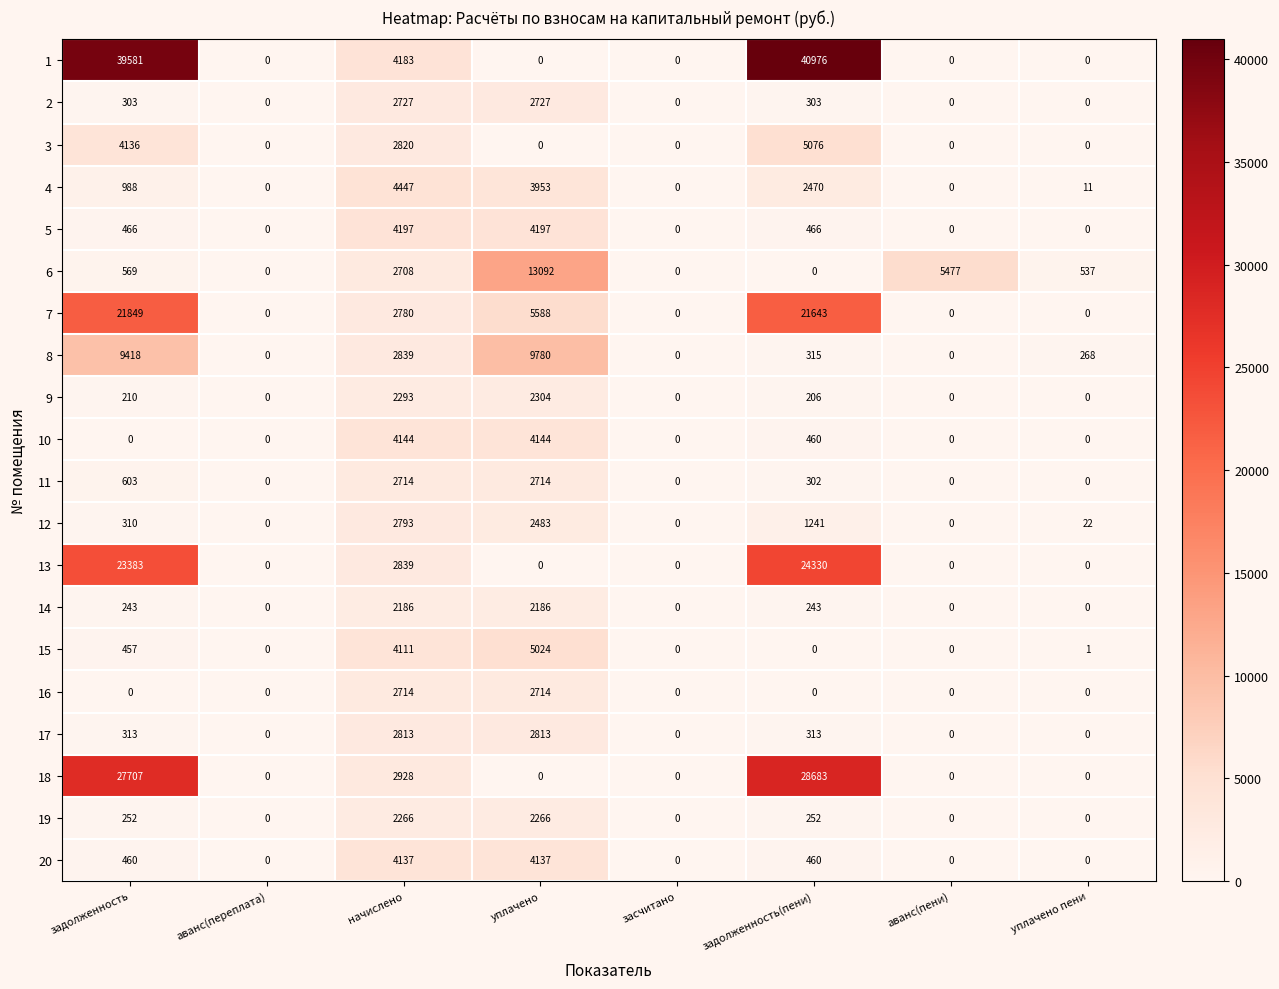

What is the sum of the 2 values at уплачено пени and задолженность?

303